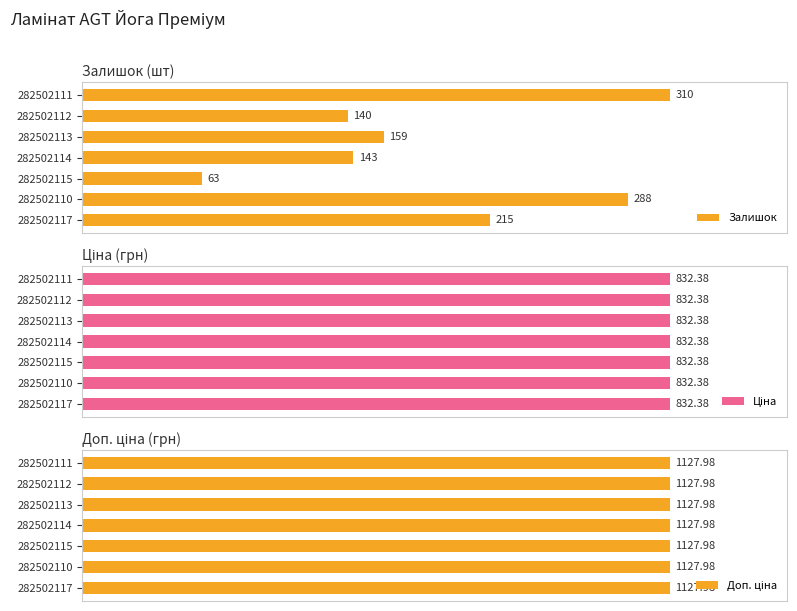

List the labels in order of Залишок value, largest first.

282502111, 282502110, 282502117, 282502113, 282502114, 282502112, 282502115